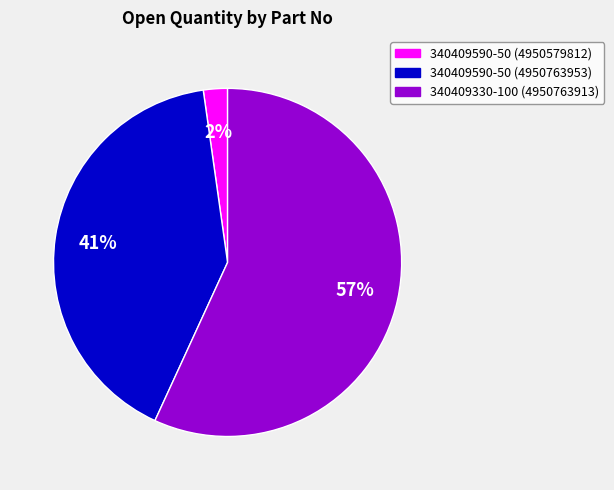

Is it true that 340409330-100 (4950763913) is 57% of the pie?

True